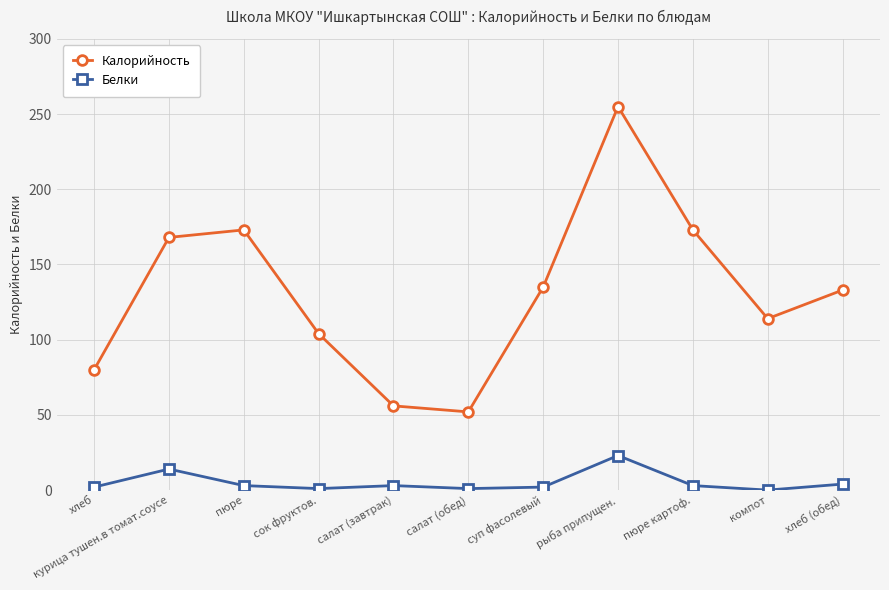

What is the difference between the Белки values at хлеб and компот?

2